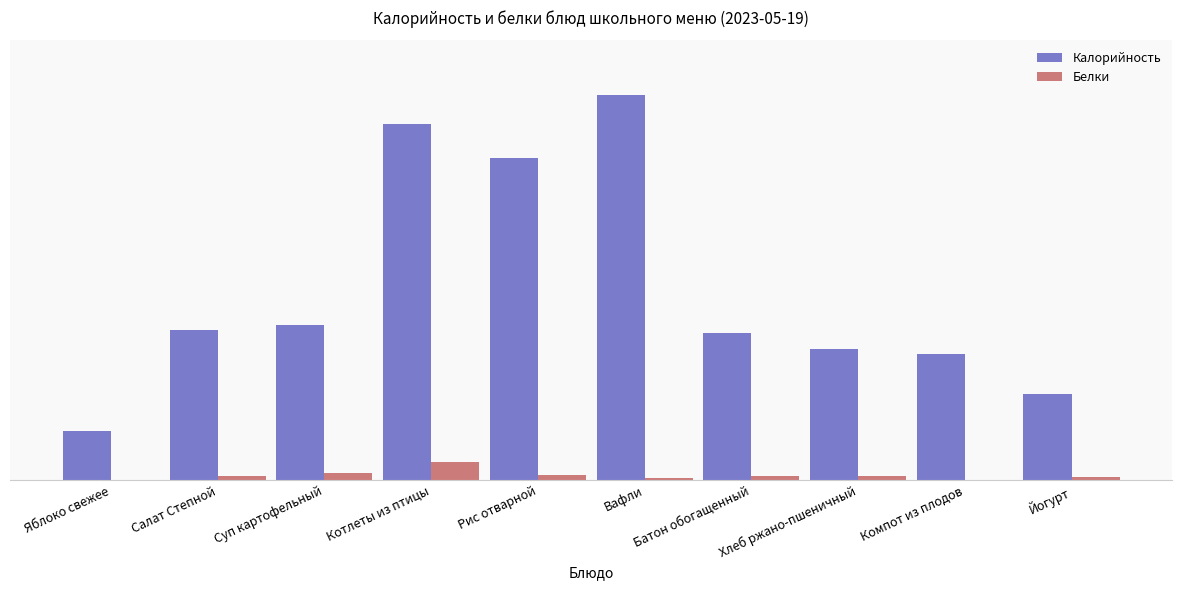

What is the sum of the Калорийность values at Хлеб ржано-пшеничный and Салат Степной?

256.0